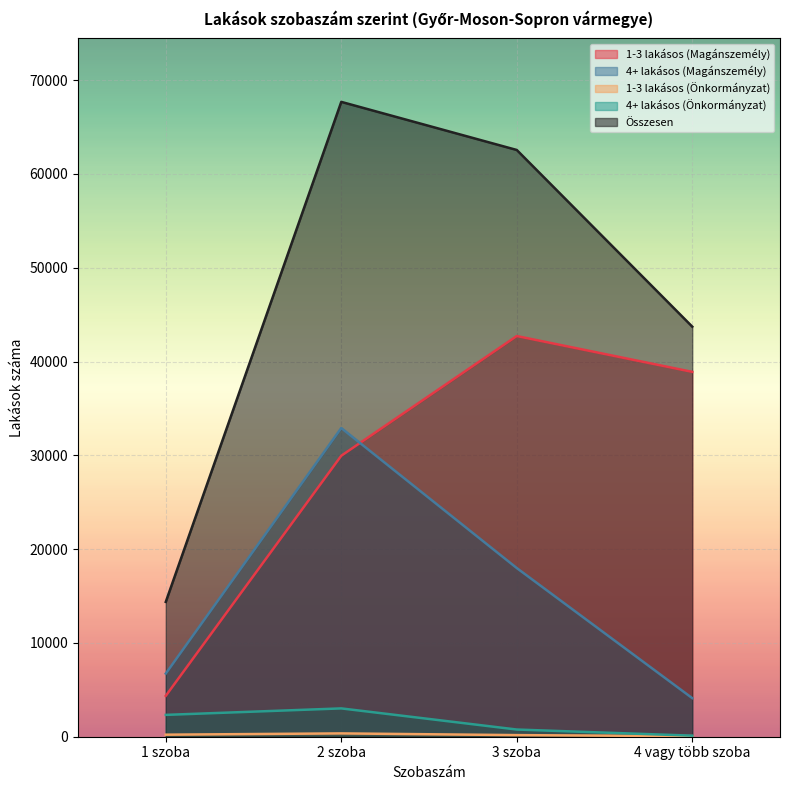

What is the label of the 1st point from the left?

1 szoba